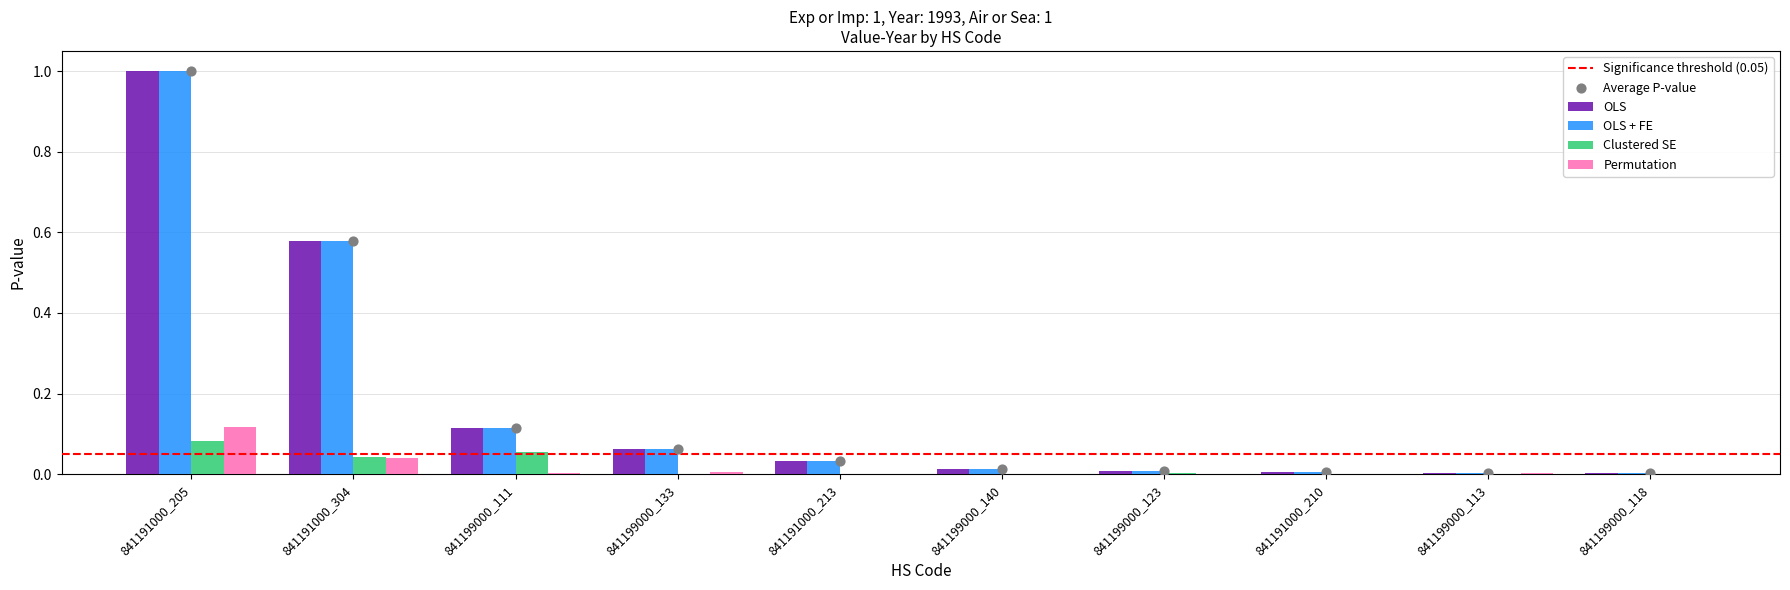

Which series reaches the minimum Y coordinate?

Clustered SE